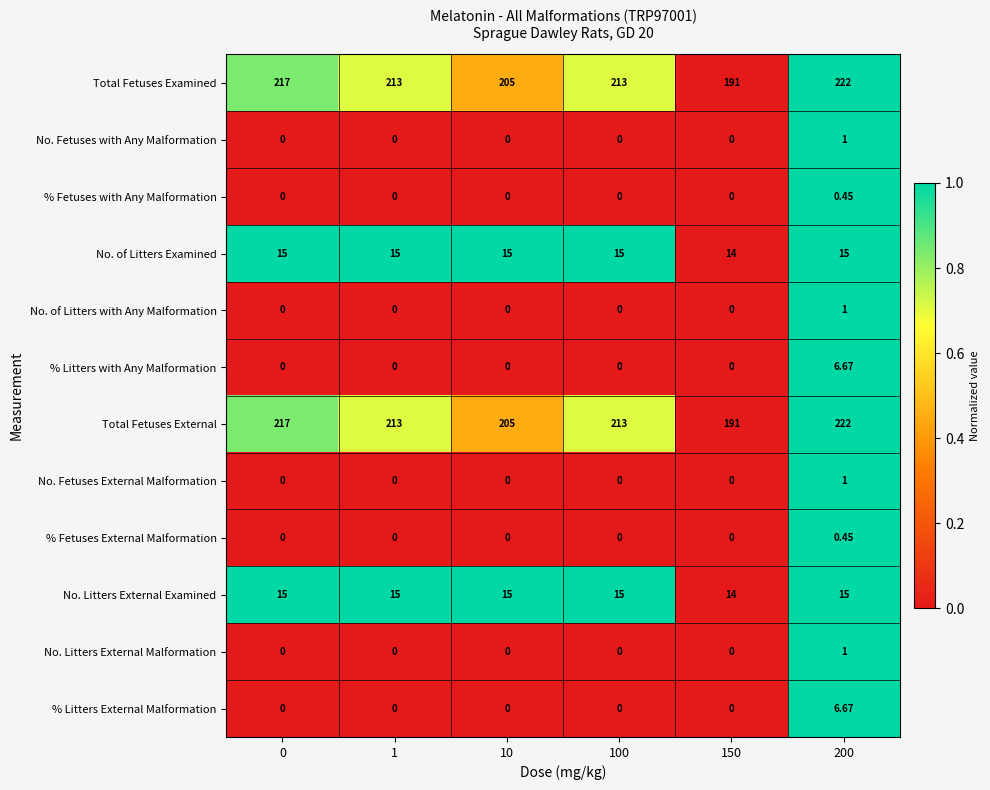

Is the value of No. of Litters Examined at 0 greater than the value of % Litters with Any Malformation at 150?

Yes